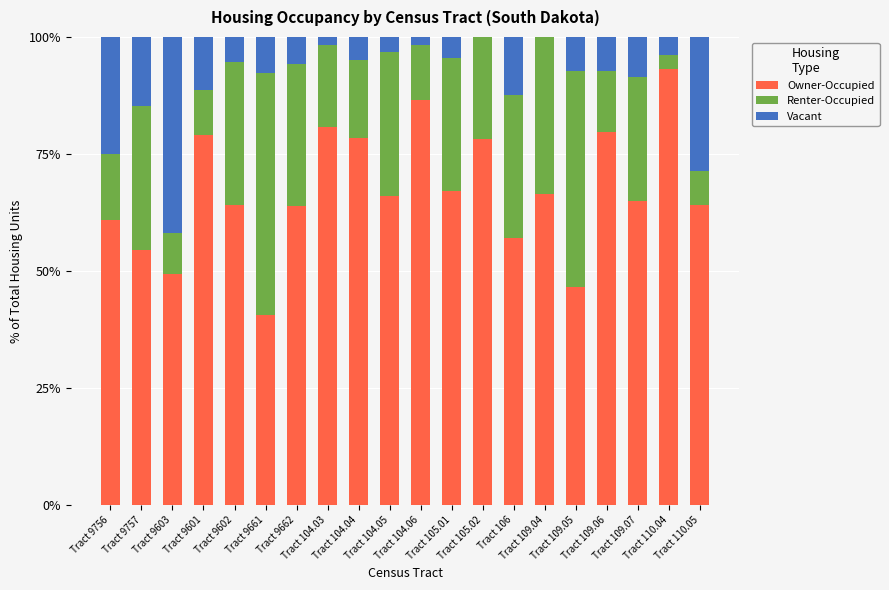

At how many categories does at least one series exceed 12?

20